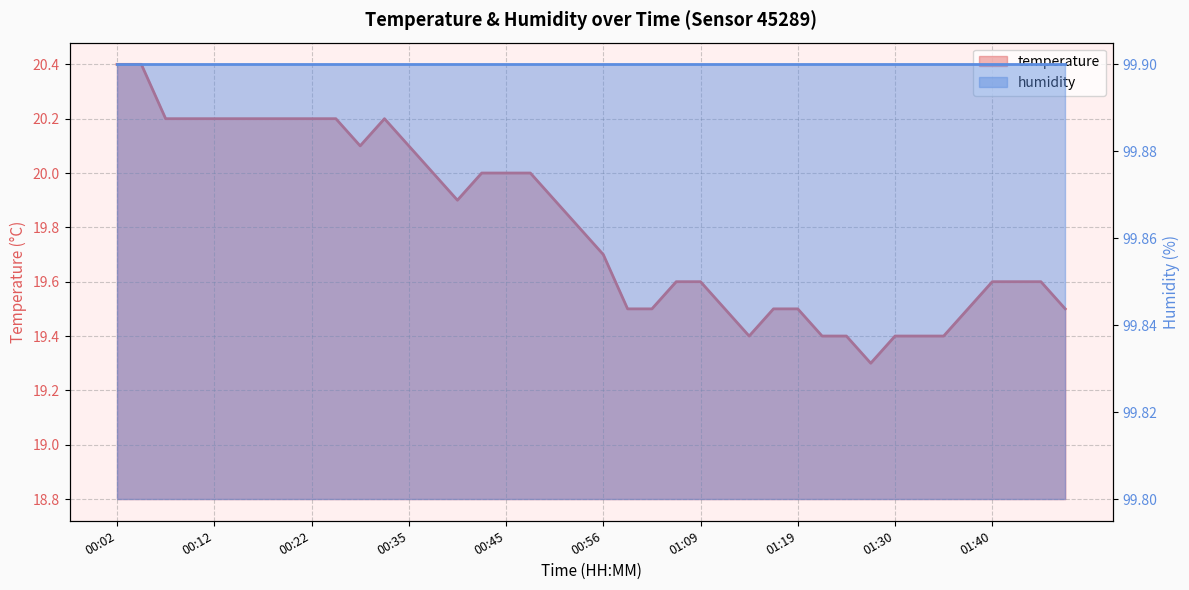

What is the label of the 3rd point from the right?

01:43